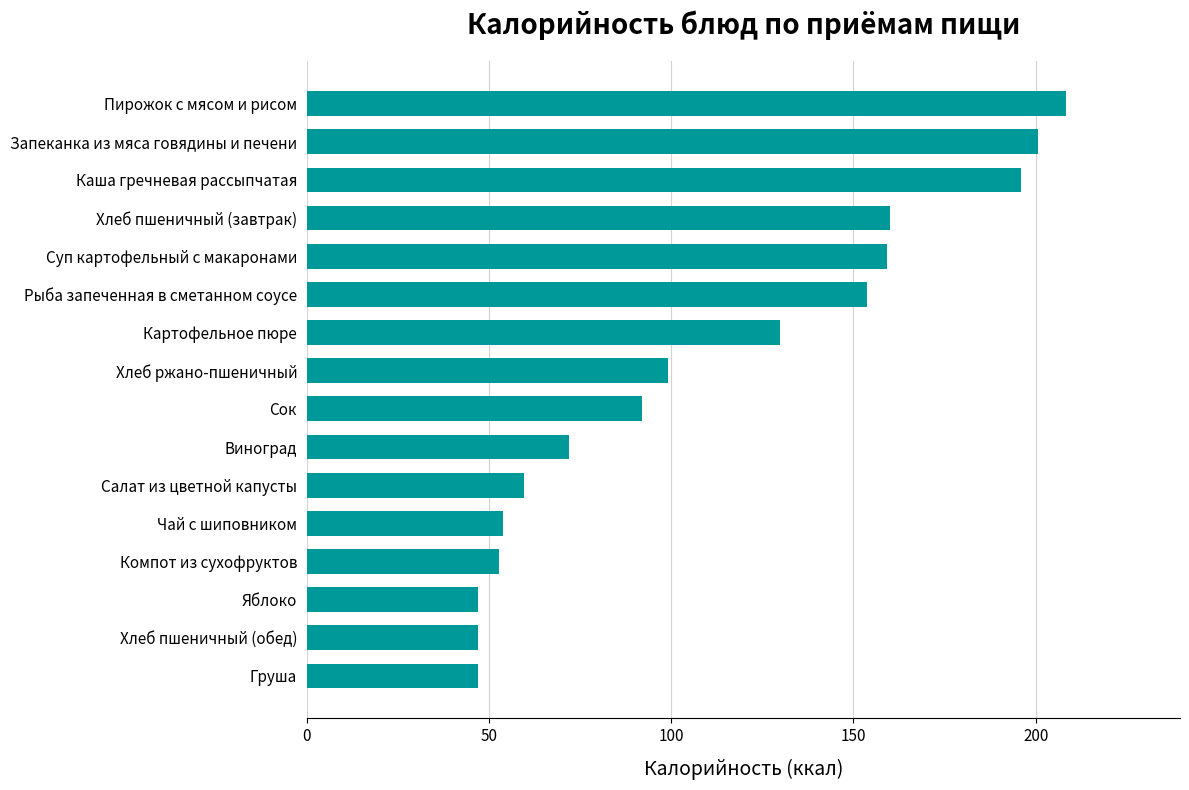

Count the number of data series in this chart.

1